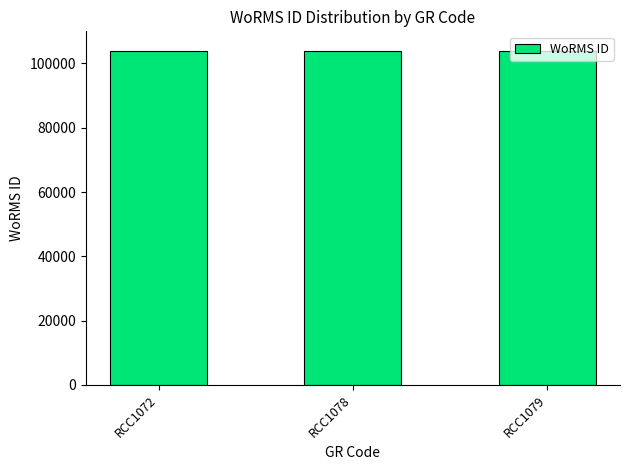

What is the difference between the maximum and minimum values?

25